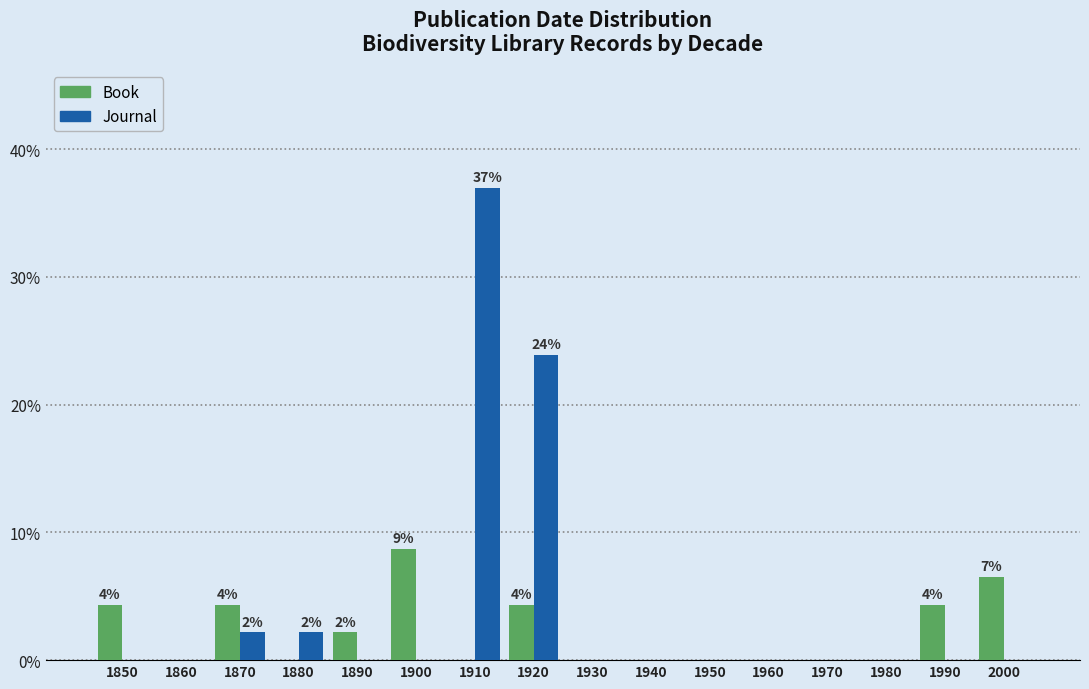

At which category is the sum across all series the highest?

1910